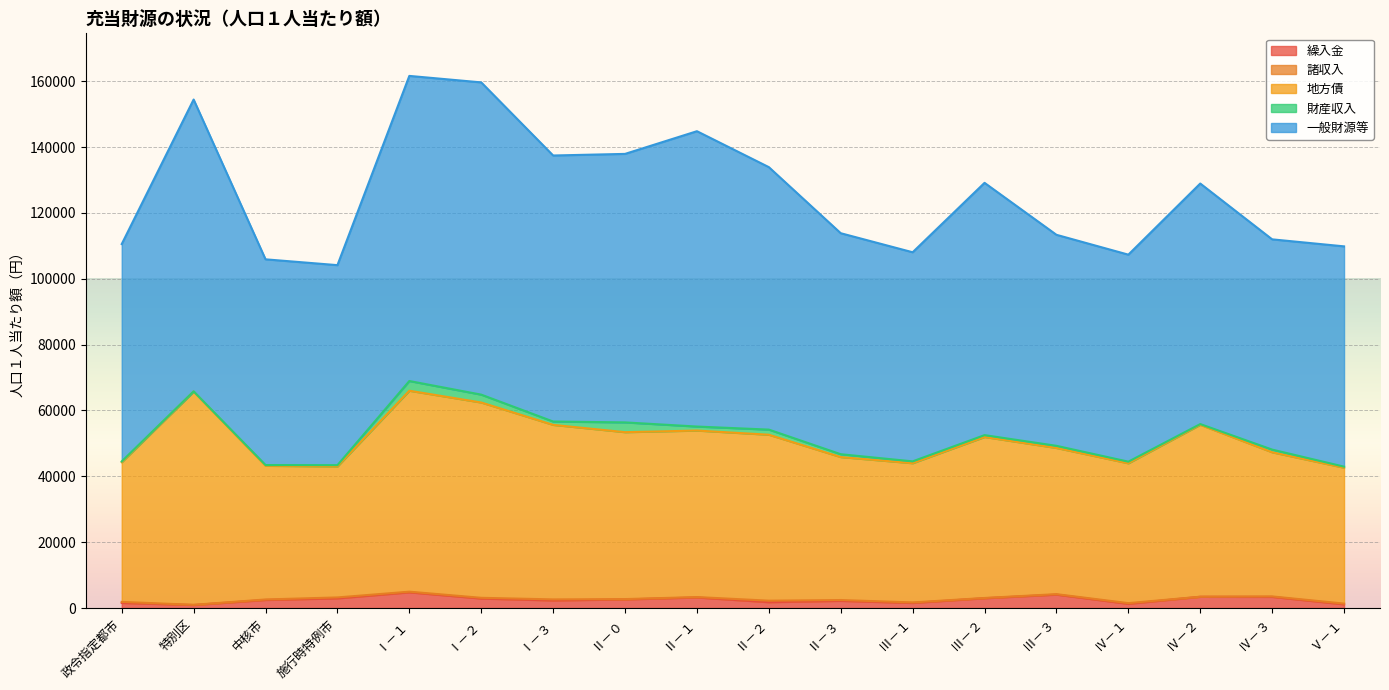

Is the value of 繰入金 at Ⅰ－３ greater than the value of 一般財源等 at Ⅰ－１?

No